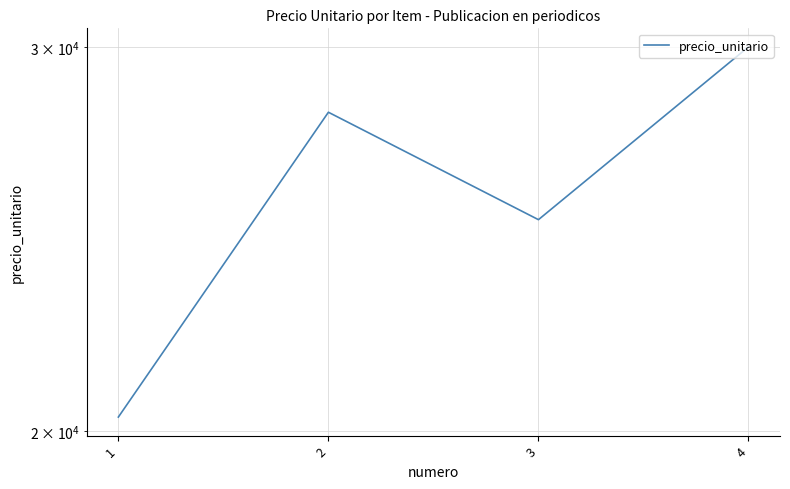

Rank the categories by value from lowest to highest.

1, 3, 2, 4